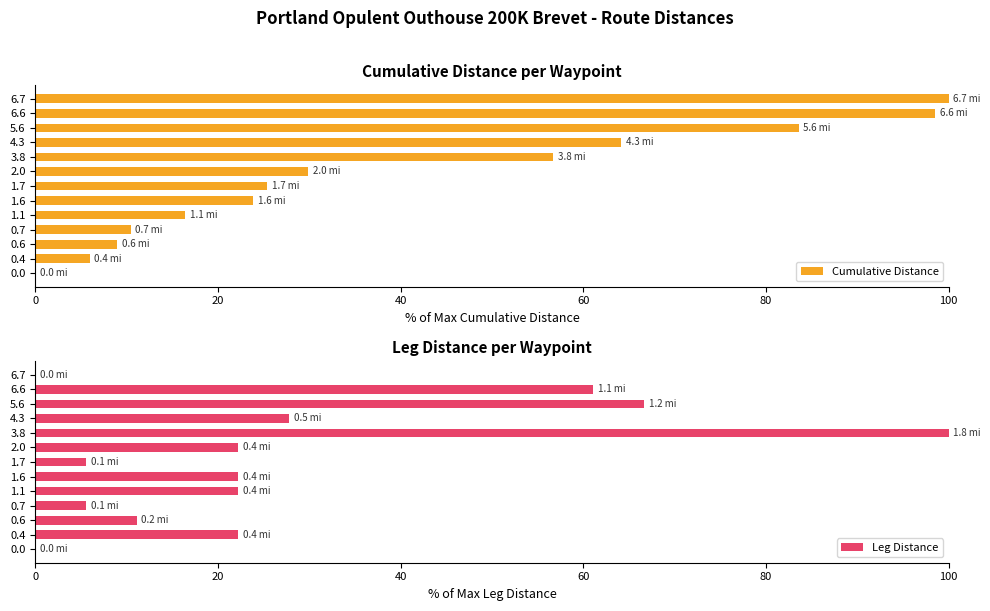

The value of Cumulative Distance at 1.1 is 27.4. True or false?

False